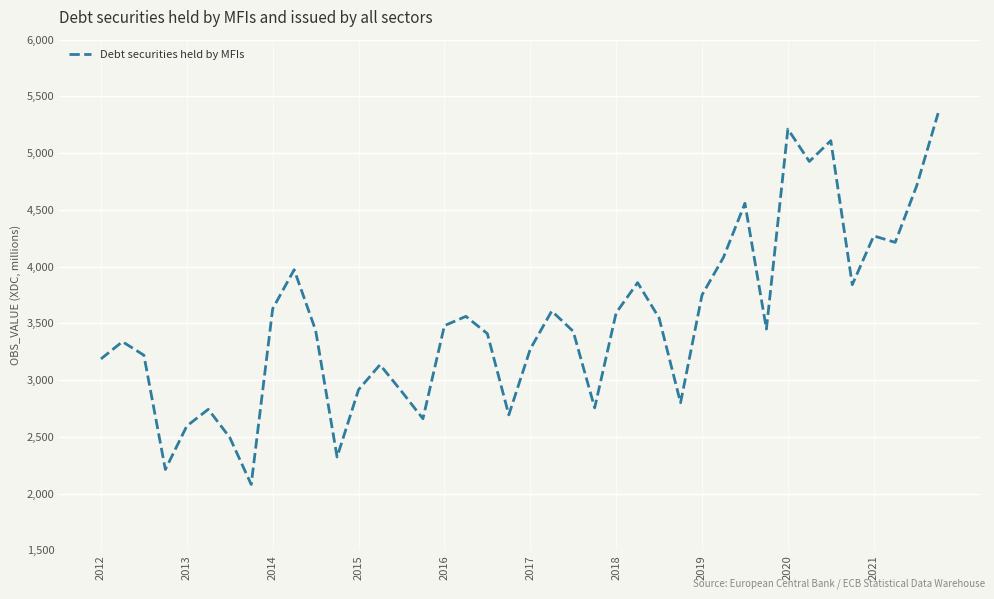

What is the greatest value displayed?

5353